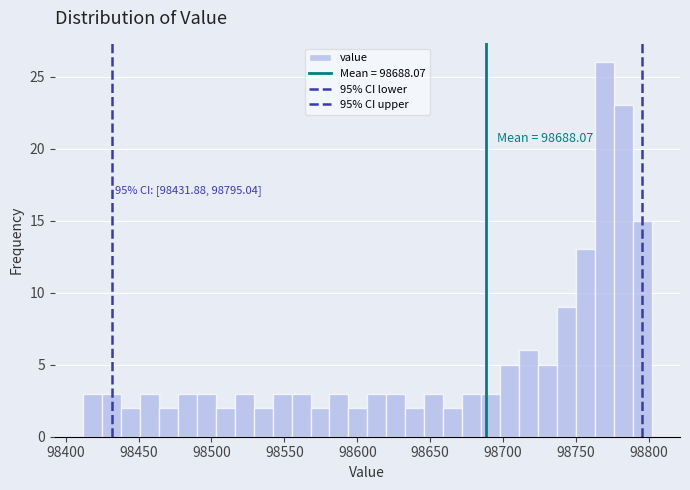

Read against the x-axis, roughly where is the centre of the tallest bar?

98770